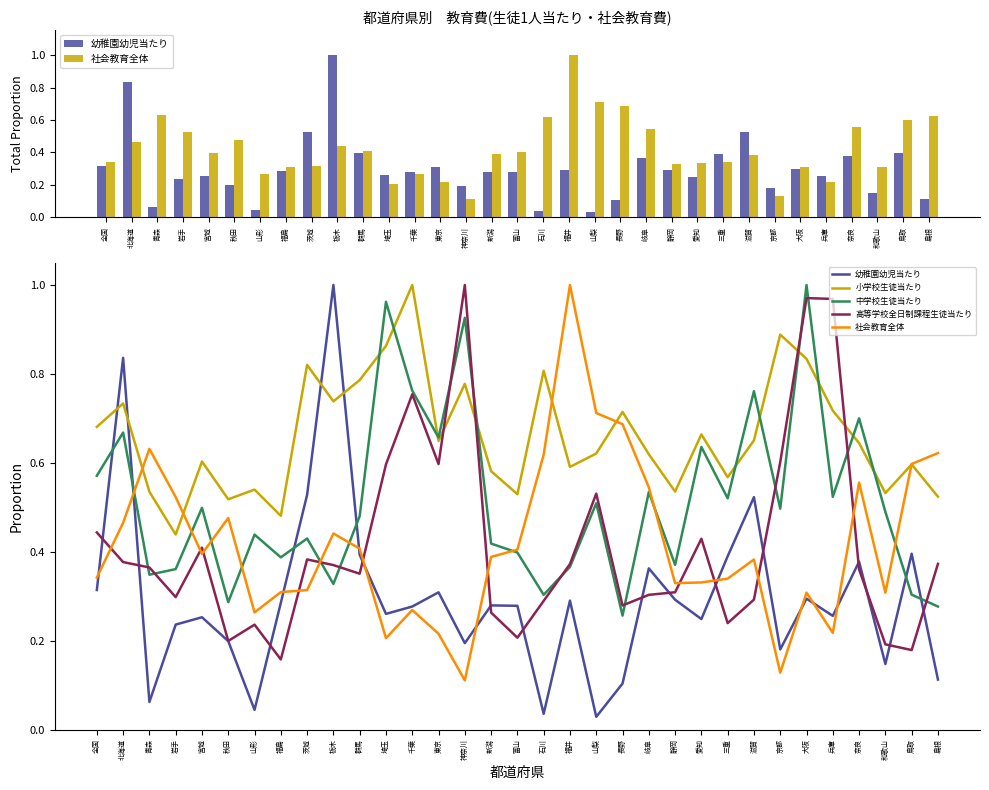

Which series changed the most between 茨城 and 新潟?

幼稚園幼児当たり